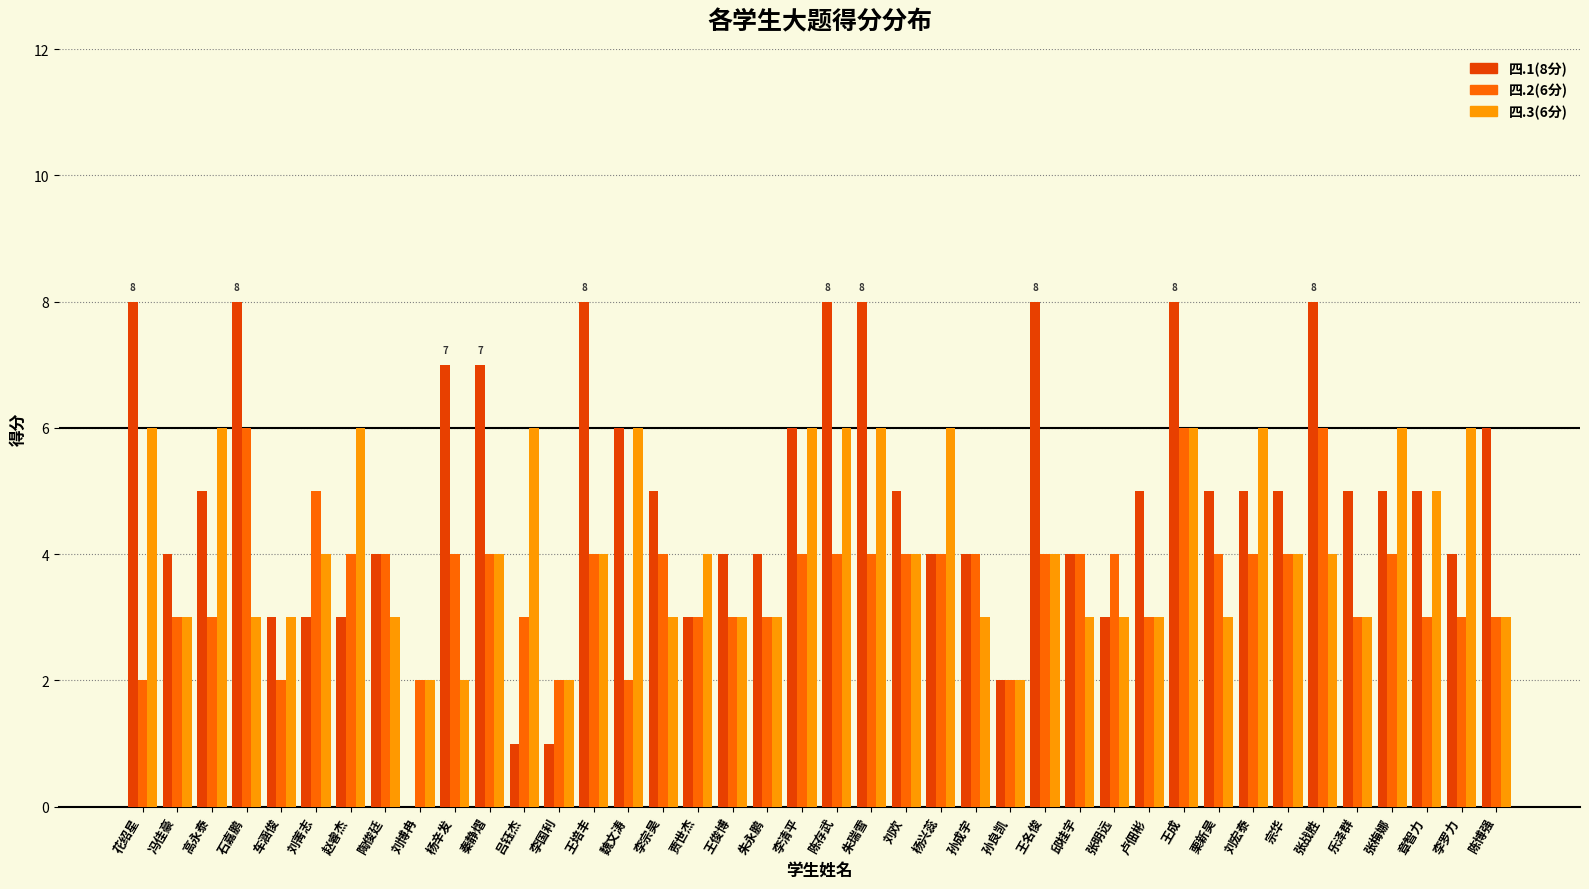

Is it true that 四.2(6分) equals 2 at 陈存武?

False